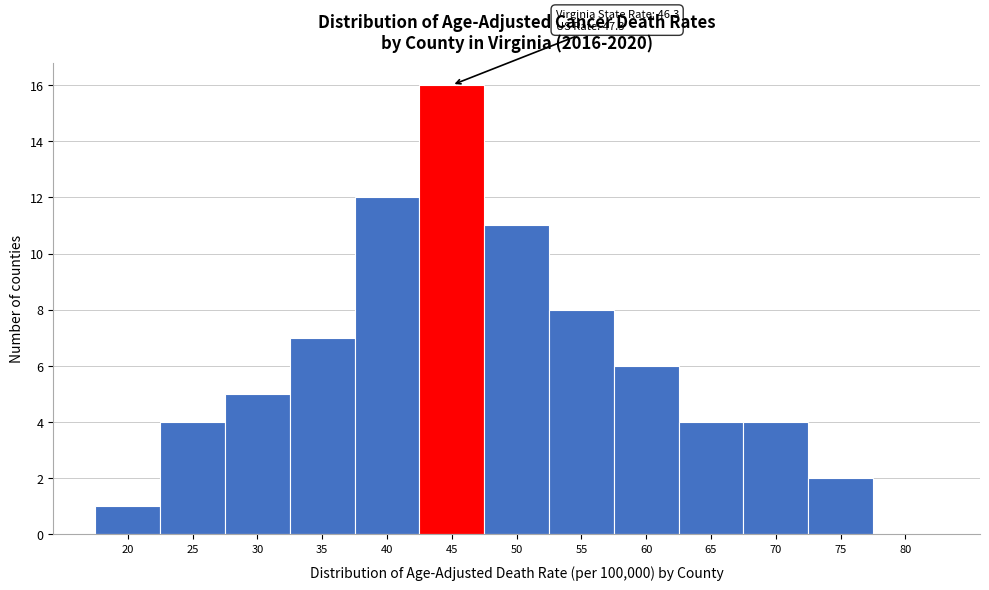

Reading right to left, list all the values displayed in this chart.

80=0	75=2	70=4	65=4	60=6	55=8	50=11	45=16	40=12	35=7	30=5	25=4	20=1